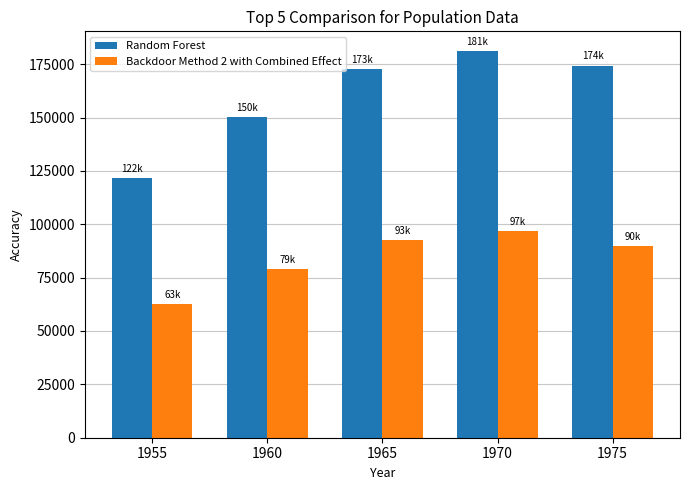

What is the difference between the Random Forest values at 1955 and 1970?

59811